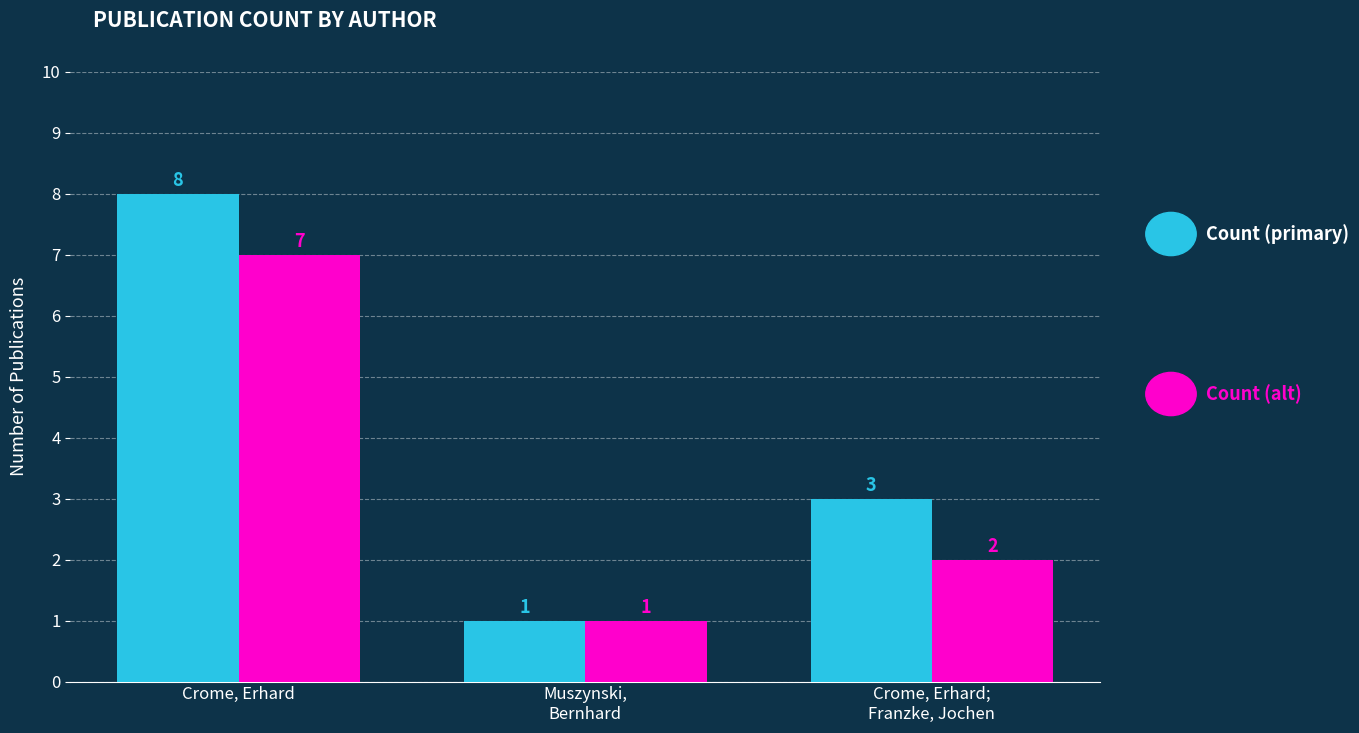

At which category is the sum across all series the highest?

Crome, Erhard